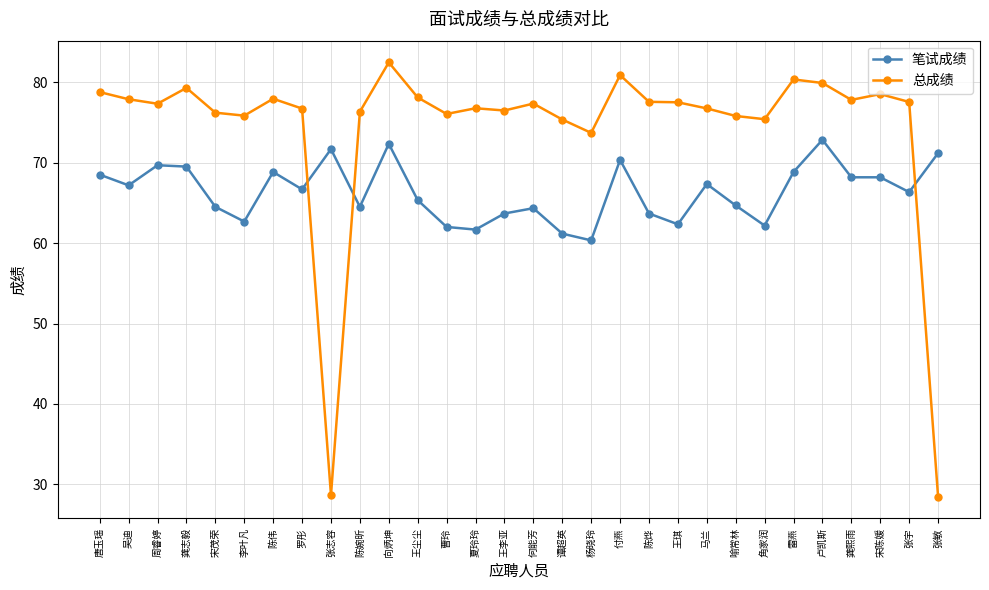

What is the difference between the maximum and minimum values in the 笔试成绩 series?

12.5